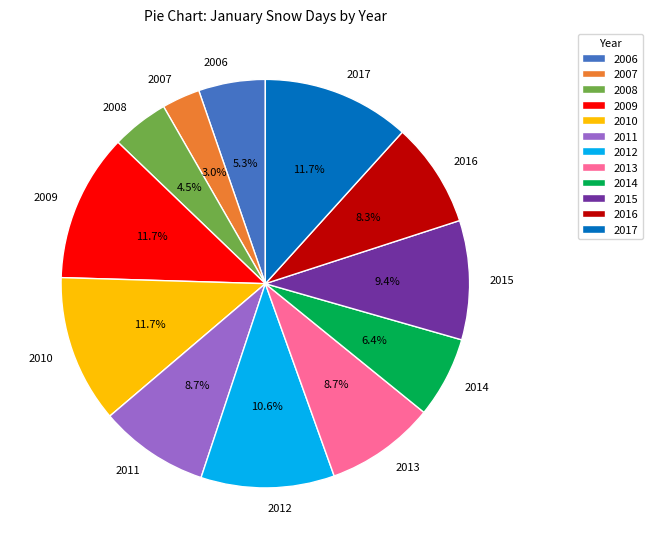

To the nearest percent, what portion does 2006 represent?

5%